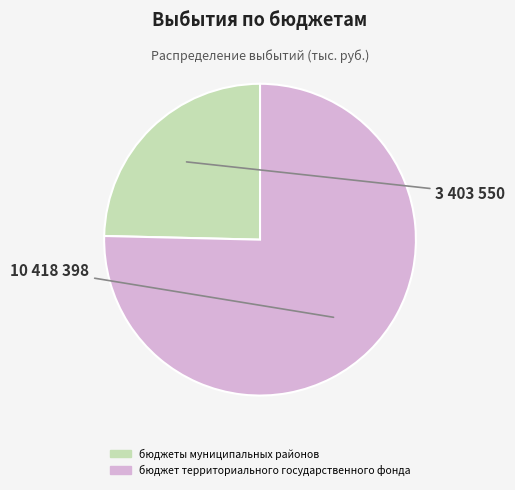

Rank the categories by value from lowest to highest.

бюджеты муниципальных районов, бюджет территориального государственного фонда